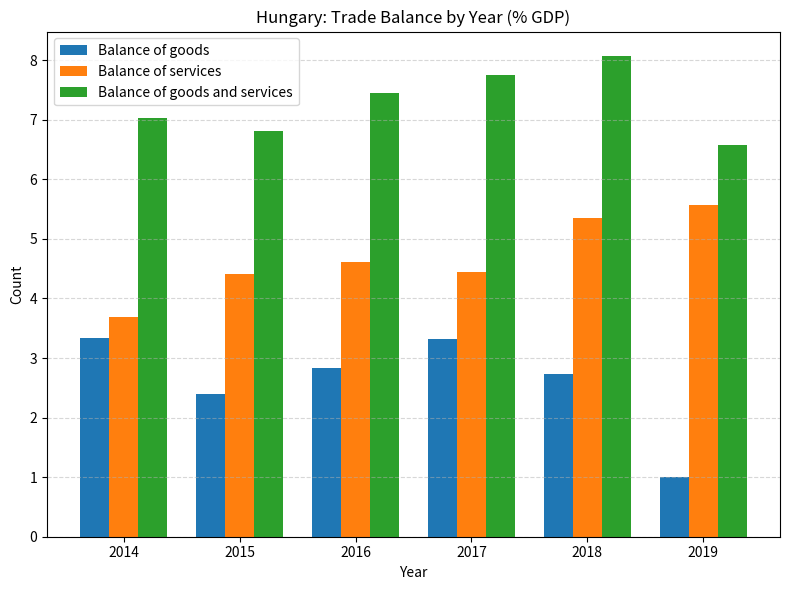

Rank the series at 2017 from highest to lowest value.

Balance of goods and services, Balance of services, Balance of goods